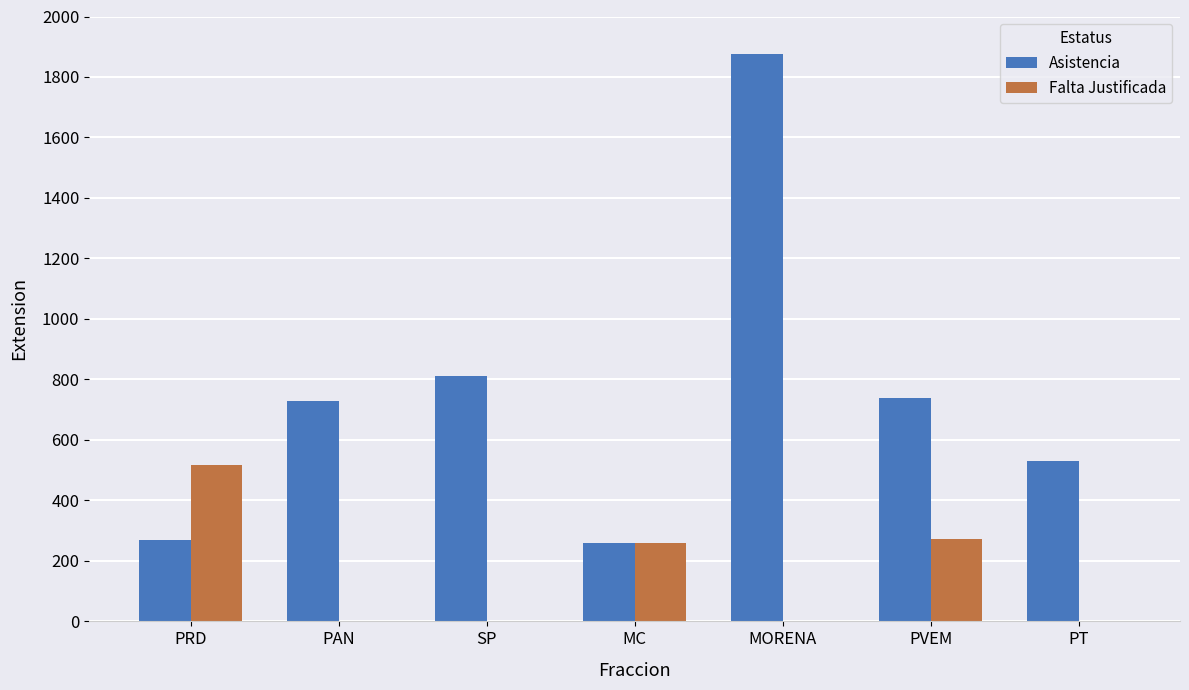

Reading right to left, transcribe all the data shown in this chart.

Asistencia: 531	740	1877	259	811	728	268
Falta Justificada: 0	272	0	259	0	0	518